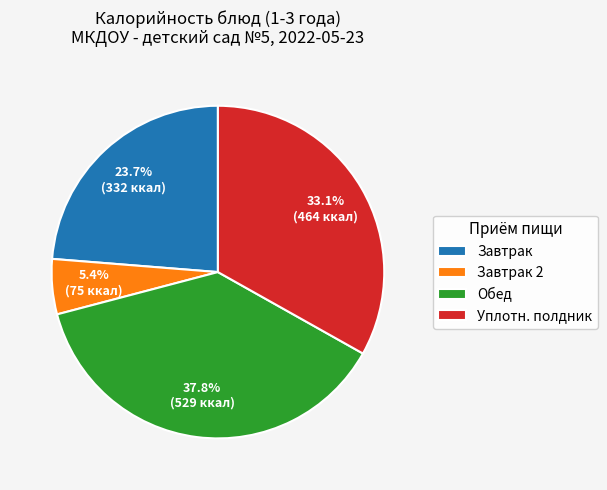

Count the number of slices in the pie.

4